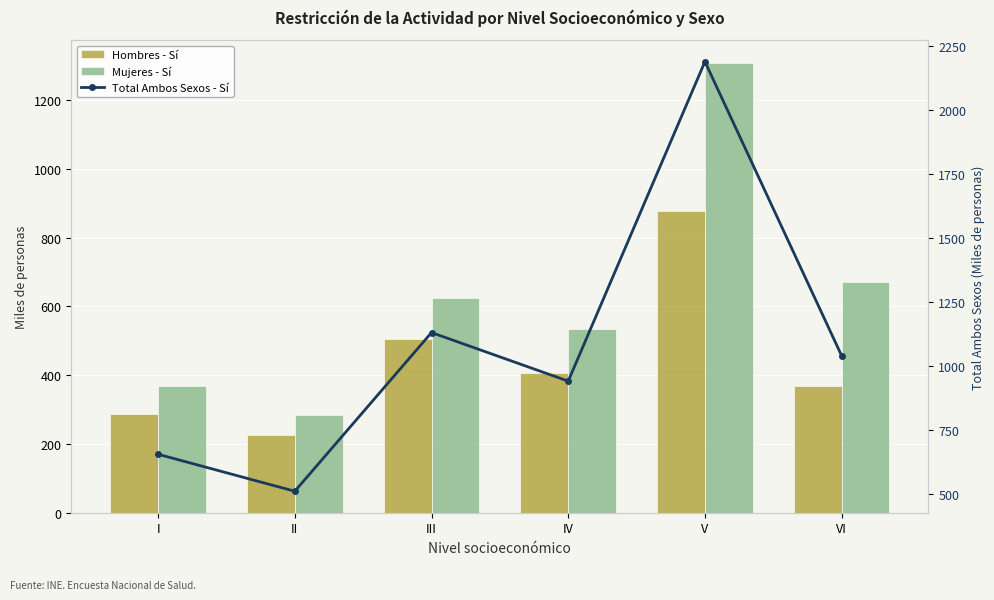

What is the value of the Hombres - Sí bar at the 4th from the left?

406.4